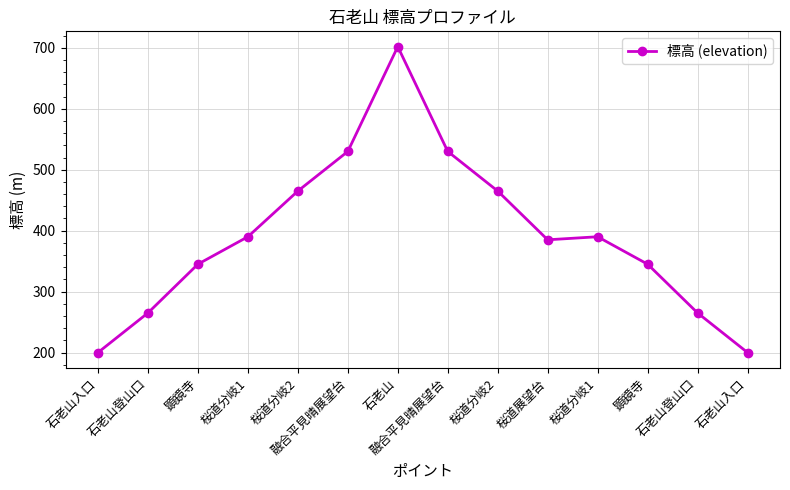

What is the value of the 9th point from the left?

465